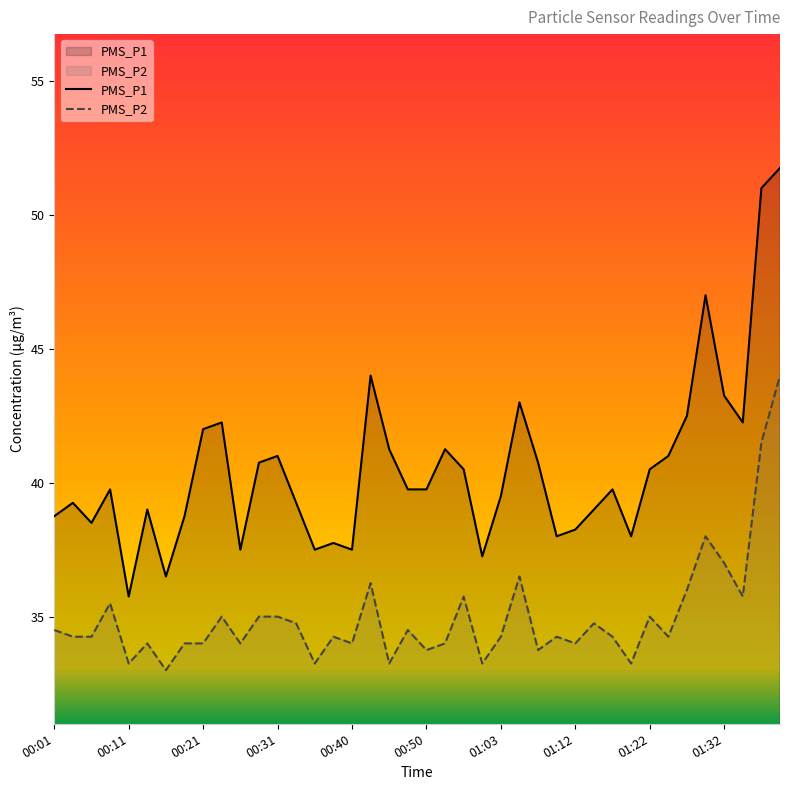

True or false: PMS_P2 and PMS_P1 cross at least once.

False